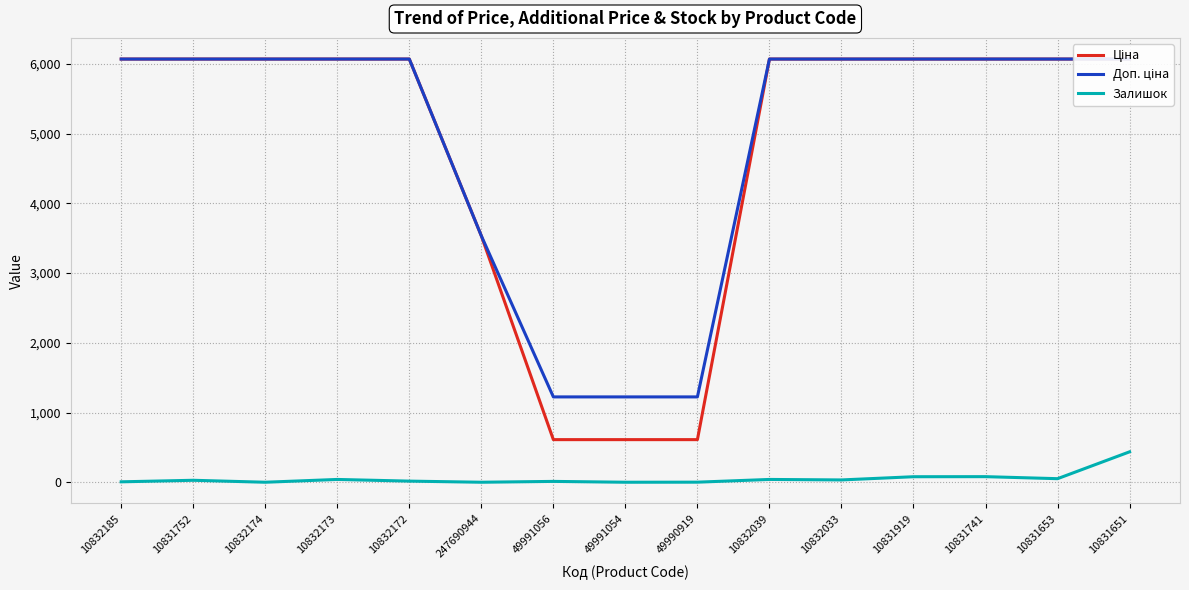

What is the value of the Залишок point at the 6th from the left?

2.0